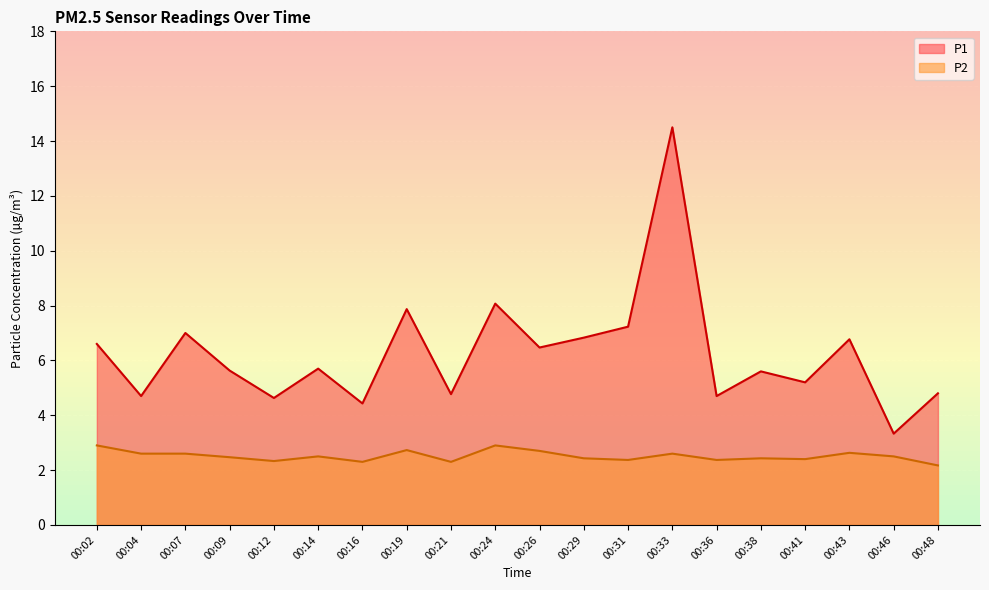

List the series in order of their peak value, lowest first.

P2, P1